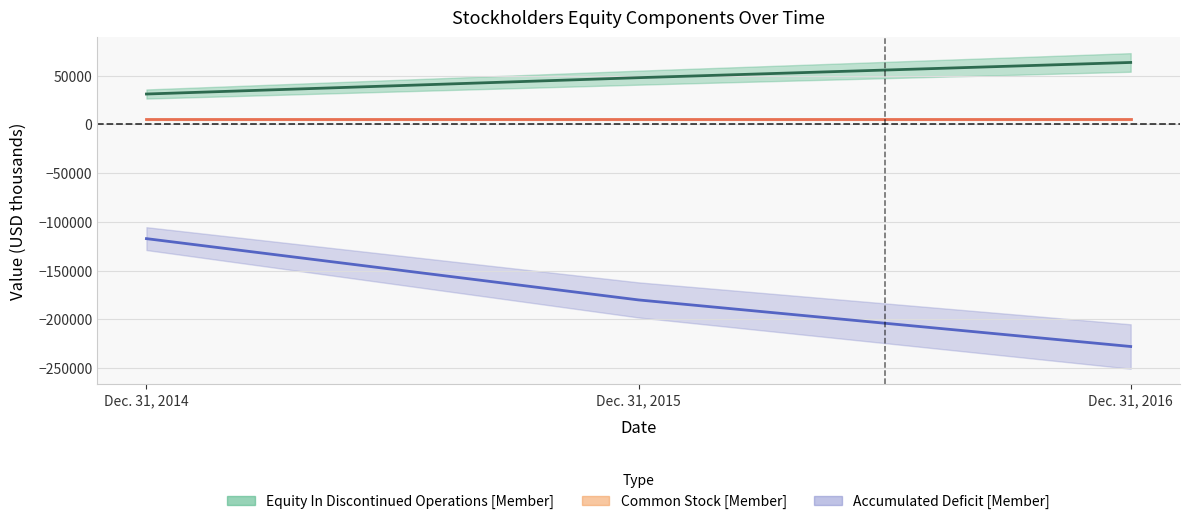

At which label is Accumulated Deficit [Member] closest to -172504?

Dec. 31, 2015